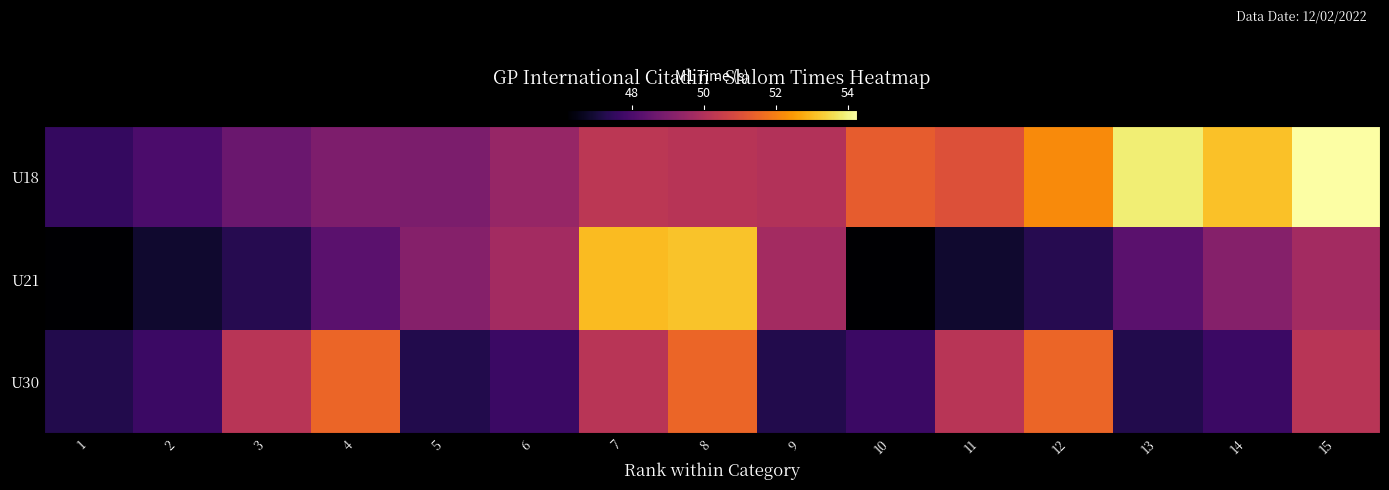

How many data points does each series have?

15